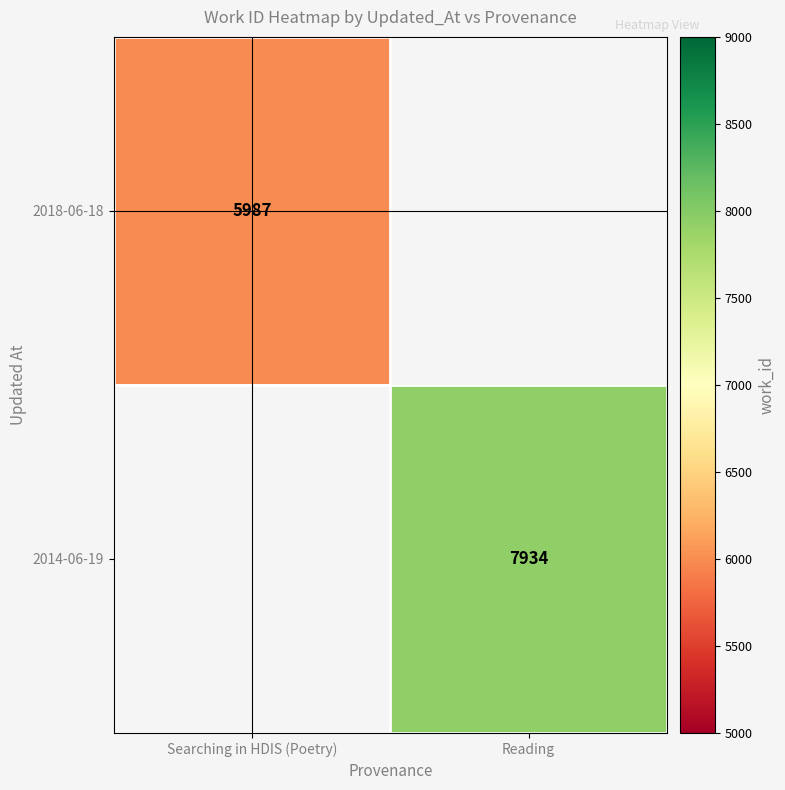

The 2014-06-19 series shows 7934 at Reading. True or false?

True